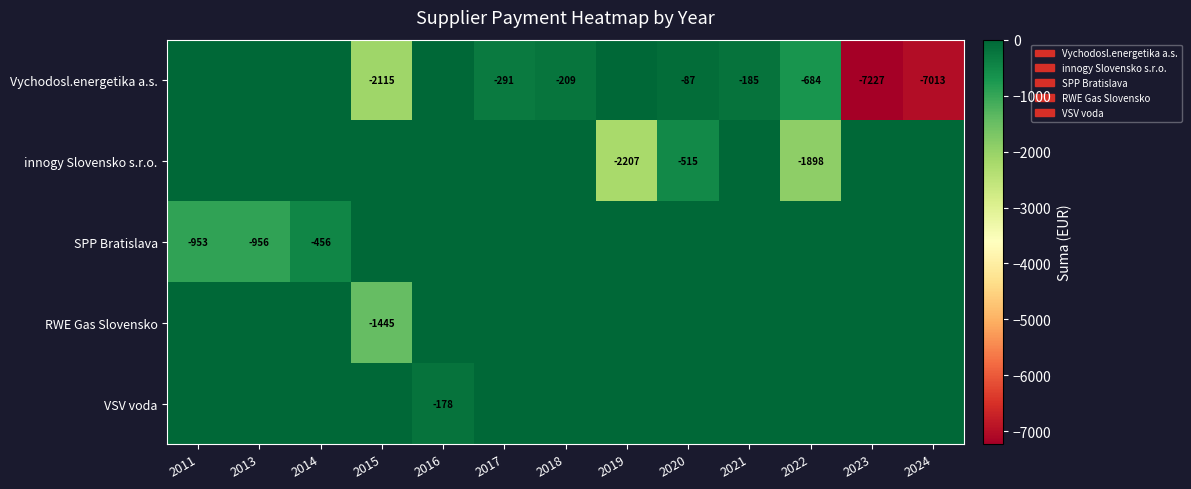

What is the difference between the second highest and minimum values in the innogy Slovensko s.r.o. series?

2206.7